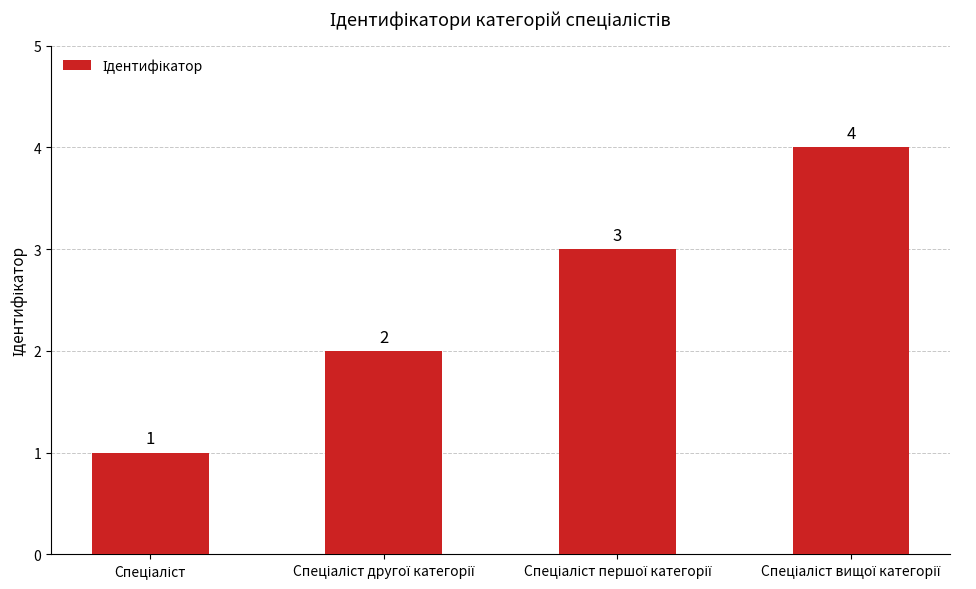

How many bars are there in total?

4